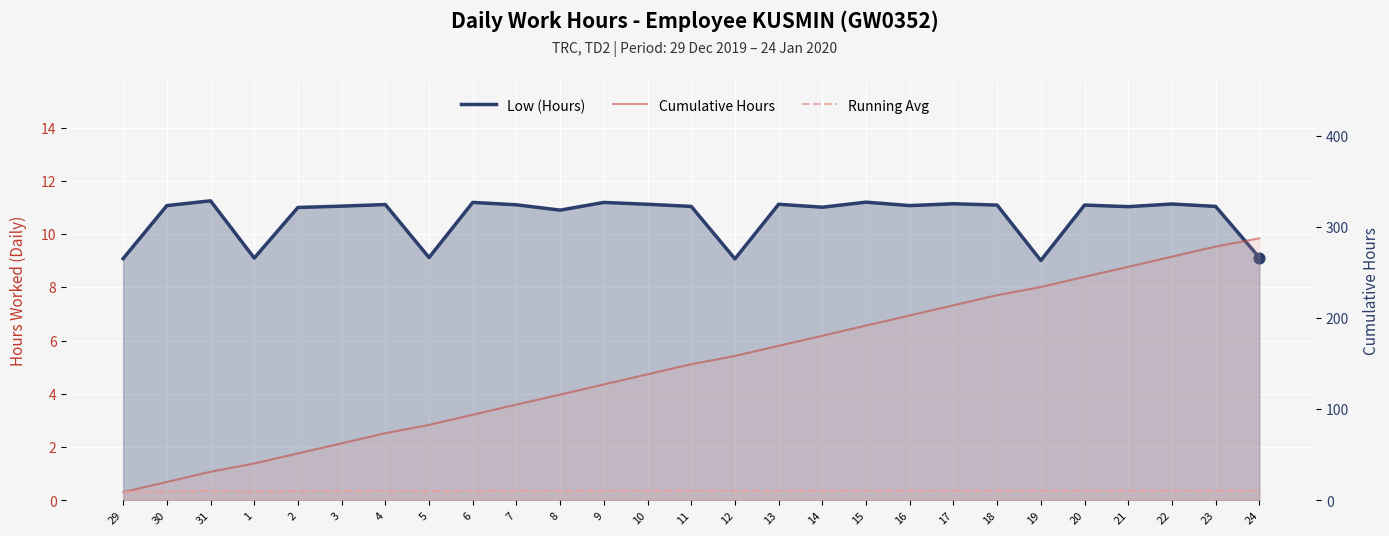

Which series reaches the minimum Y coordinate?

Low (Hours)